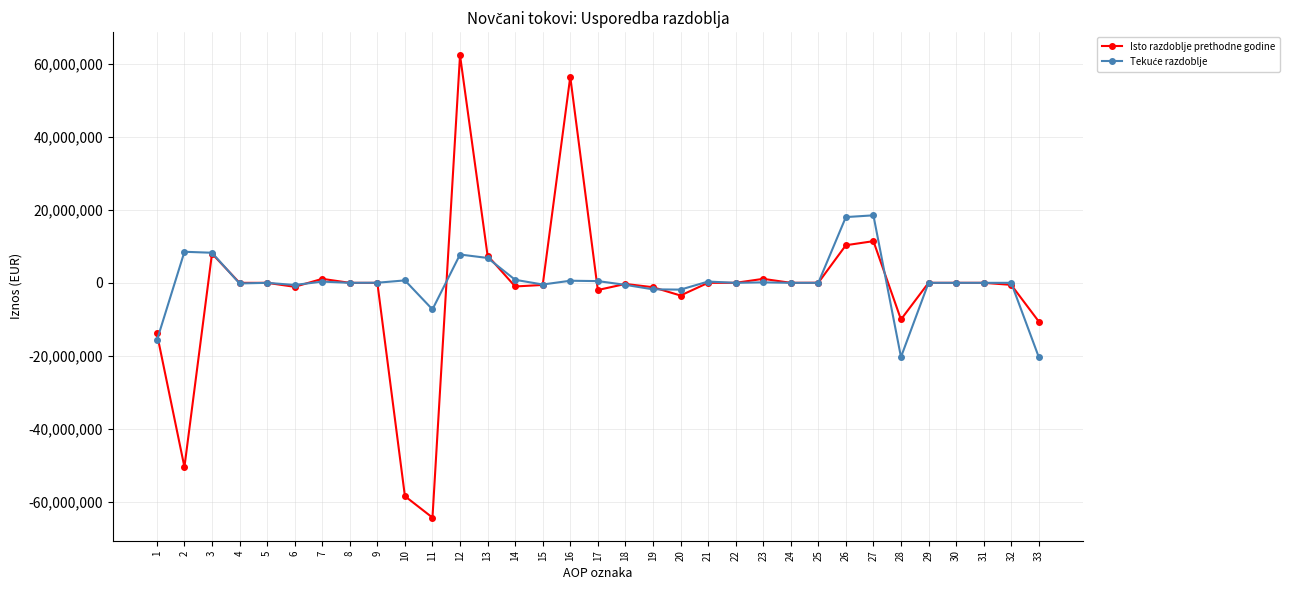

Between 12 and 23, which series saw the biggest shift?

Isto razdoblje prethodne godine